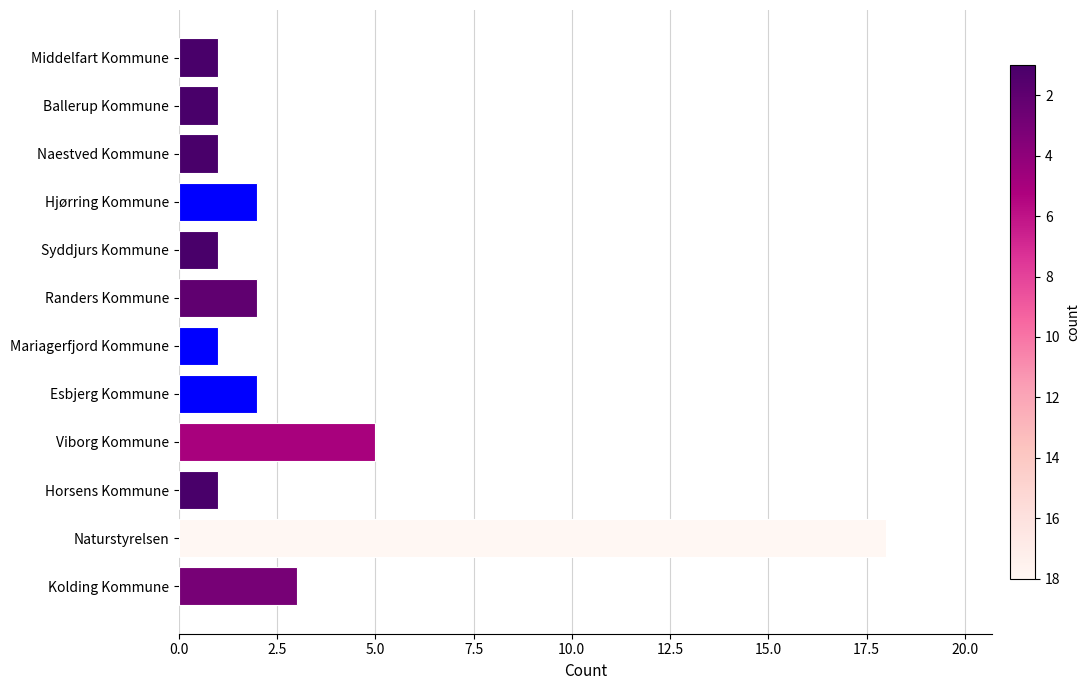

What is the difference between the maximum and second lowest values?

17